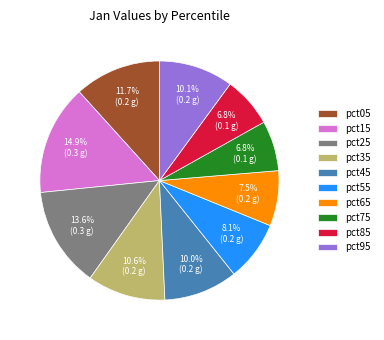

To the nearest percent, what percentage of the pie is pct55?

8%